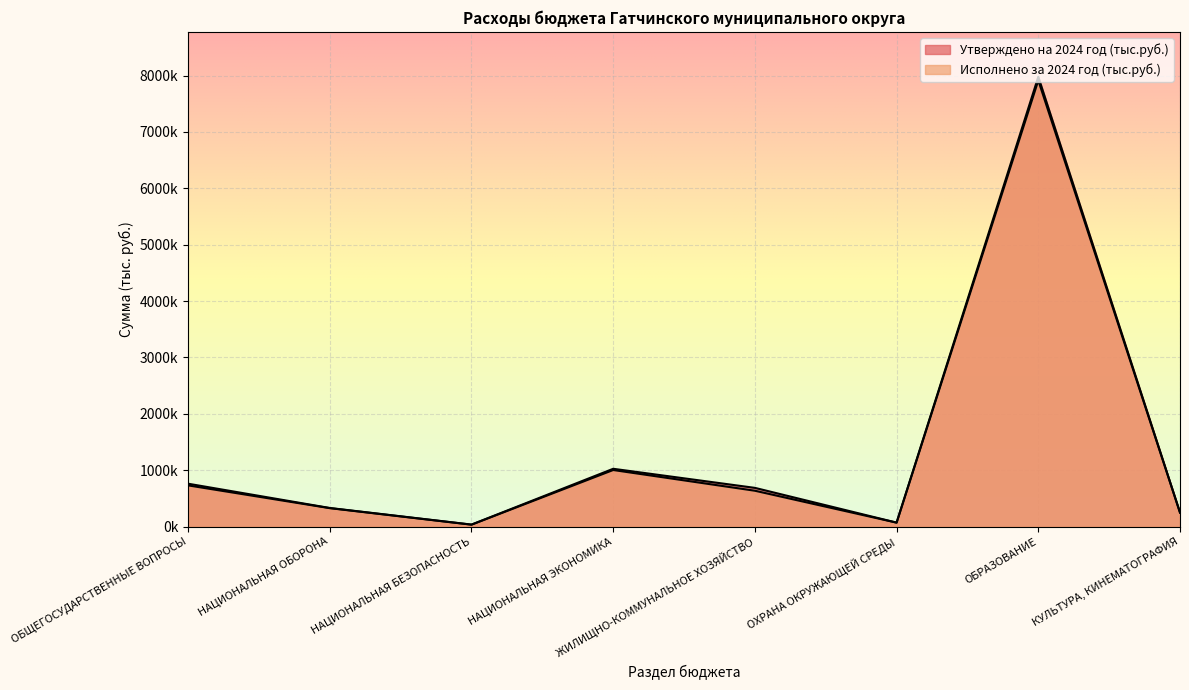

Which category has the highest value across all series?

ОБРАЗОВАНИЕ